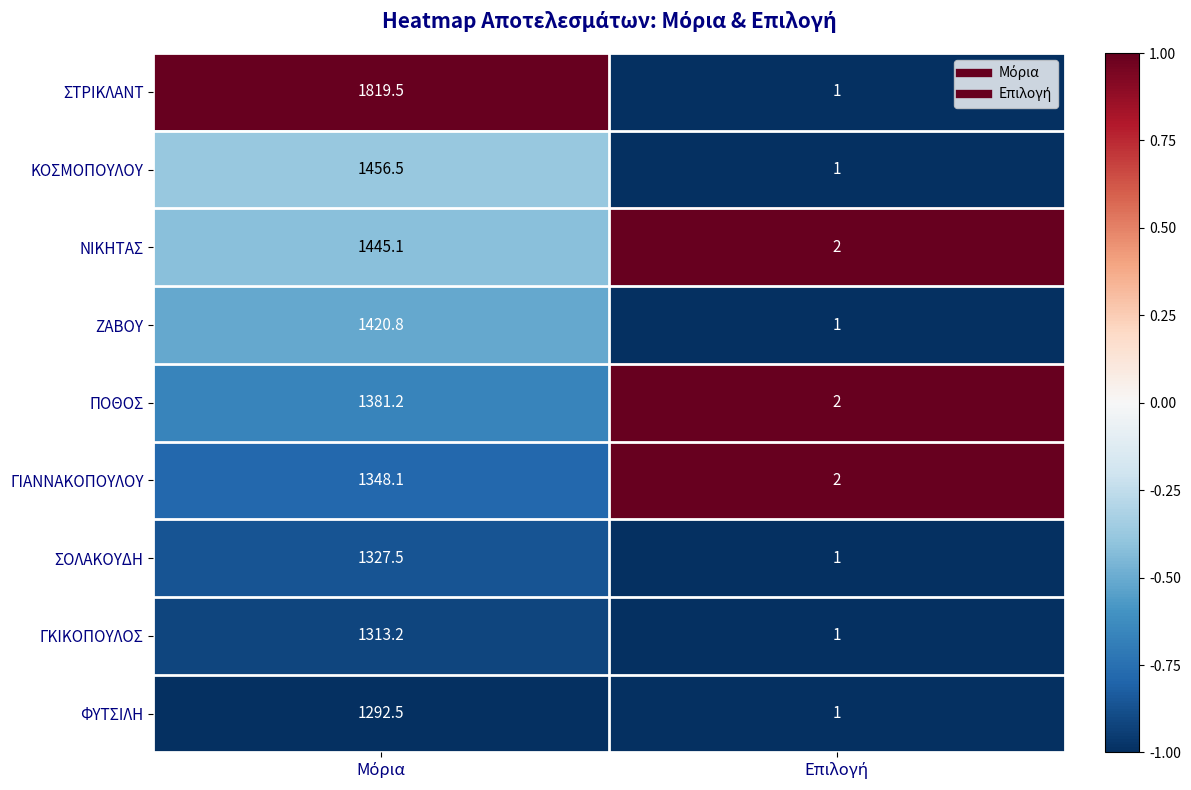

Reading left to right, list all the values displayed in this chart.

ΣΤΡΙΚΛΑΝΤ: 1819.5	1.0
ΚΟΣΜΟΠΟΥΛΟΥ: 1456.5	1.0
ΝΙΚΗΤΑΣ: 1445.1	2.0
ΖΑΒΟΥ: 1420.8	1.0
ΠΟΘΟΣ: 1381.2	2.0
ΓΙΑΝΝΑΚΟΠΟΥΛΟΥ: 1348.1	2.0
ΣΟΛΑΚΟΥΔΗ: 1327.5	1.0
ΓΚΙΚΟΠΟΥΛΟΣ: 1313.2	1.0
ΦΥΤΣΙΛΗ: 1292.5	1.0